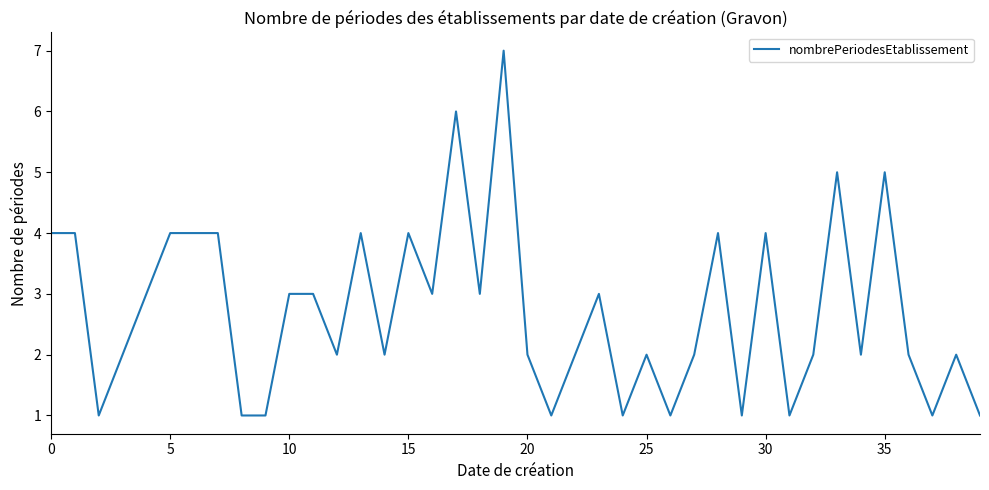

What is the difference between the second highest and second lowest values?

5